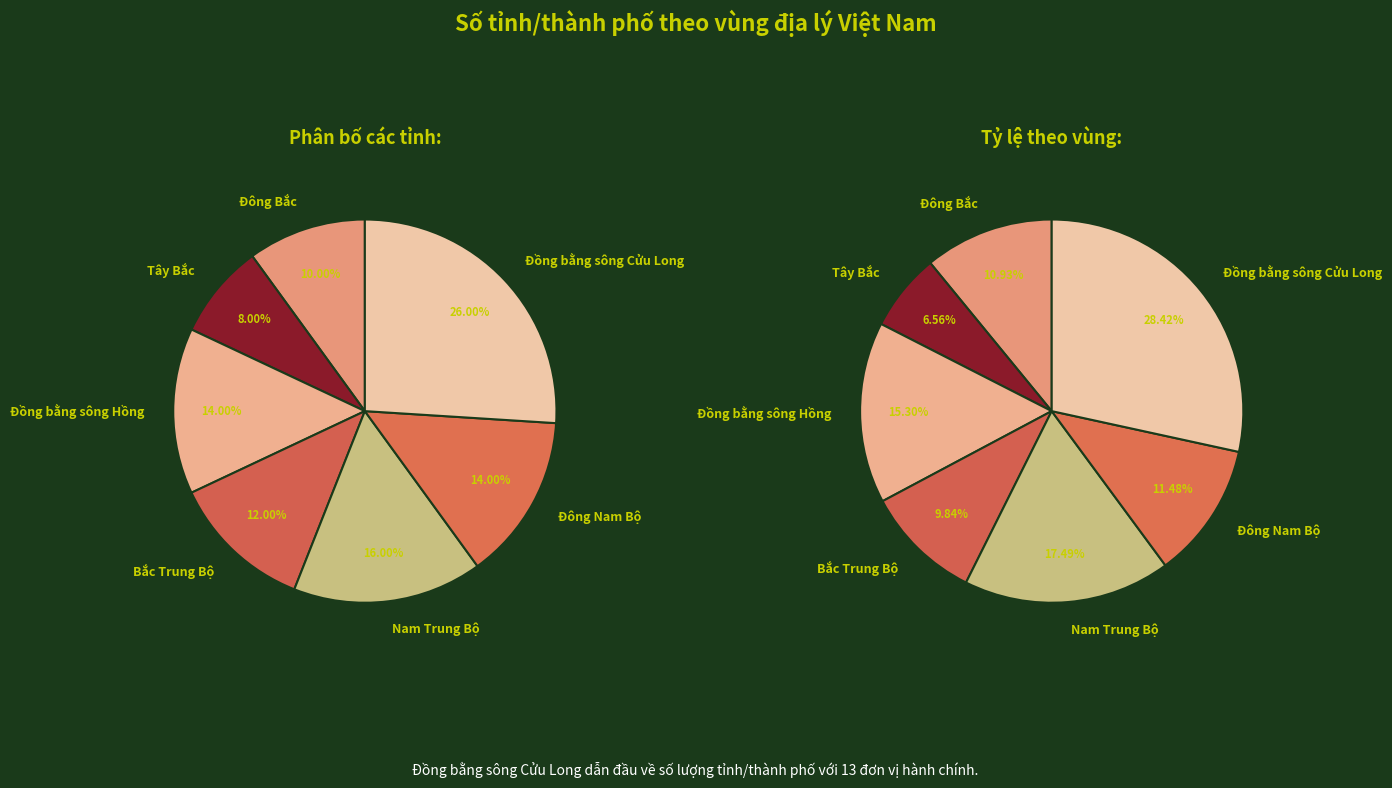

The Đông Bắc slice represents 10% of the pie. True or false?

True